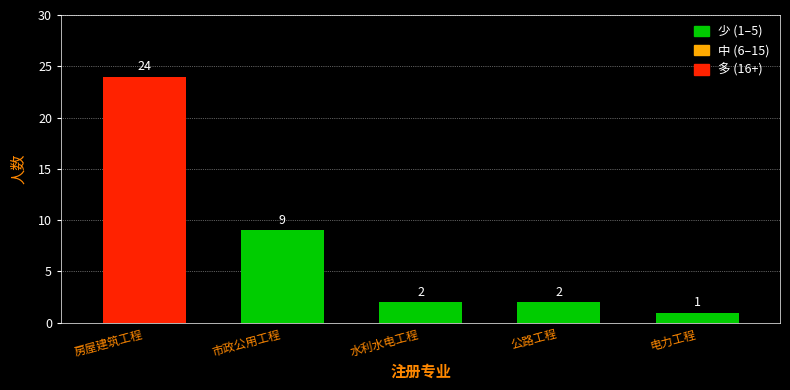

Reading right to left, what are all the values shown in this chart?

1	2	2	9	24